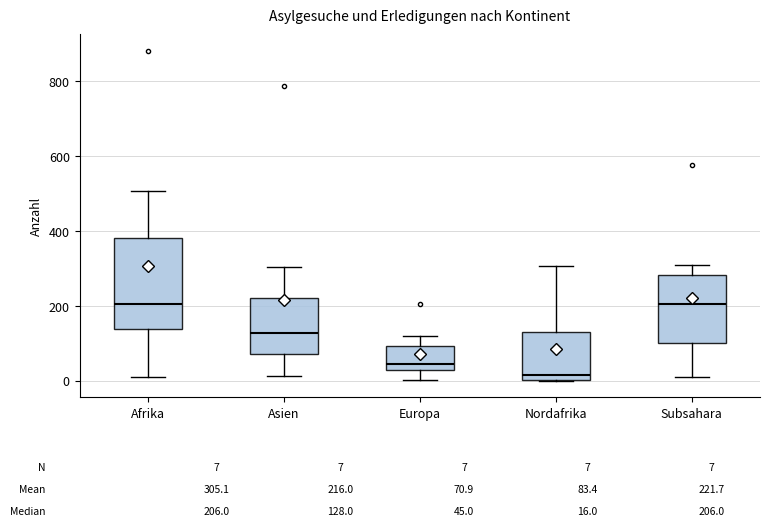

Comparing the boxes themselves (not the whiskers), which one is the tallest?

Afrika